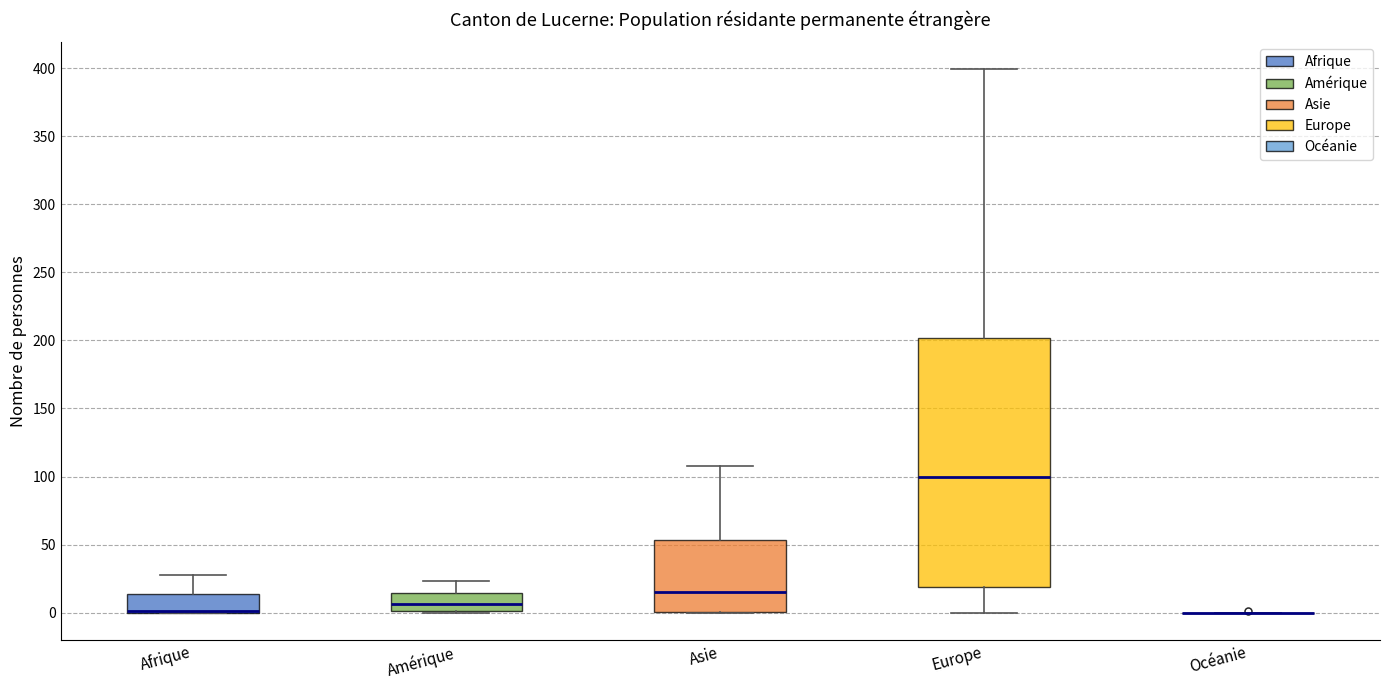

Comparing the boxes themselves (not the whiskers), which one is the tallest?

Europe